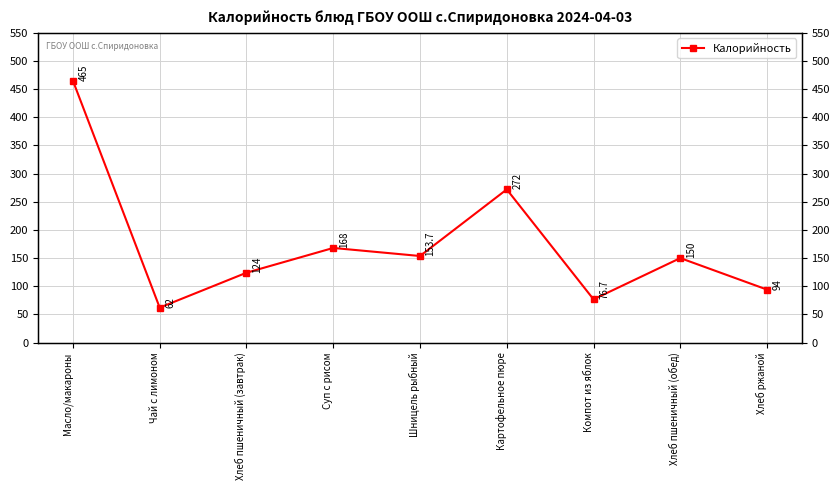

What is the sum of the values at Картофельное пюре and Хлеб ржаной?

366.0